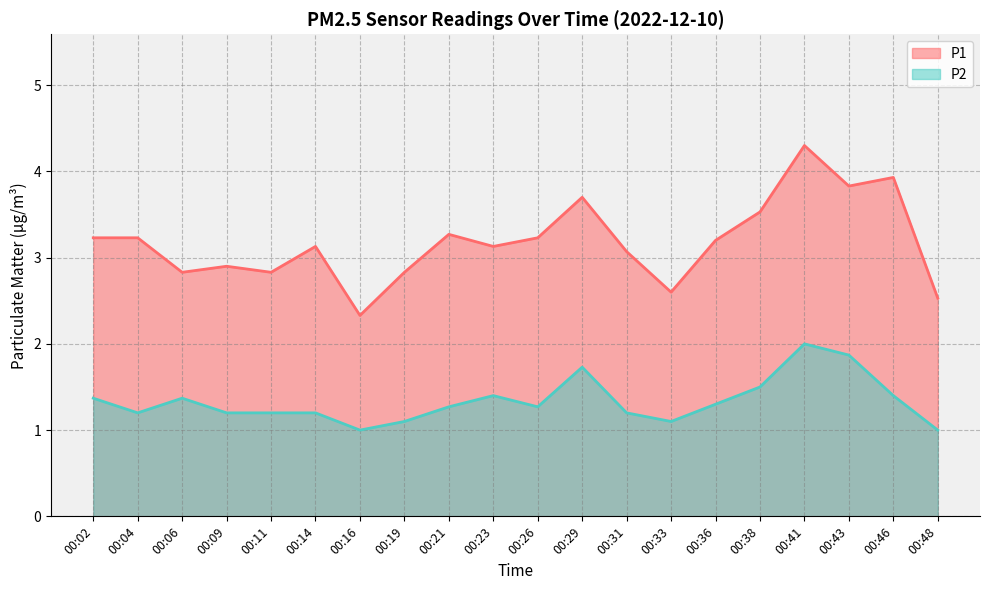

True or false: P2 and P1 cross at least once.

False